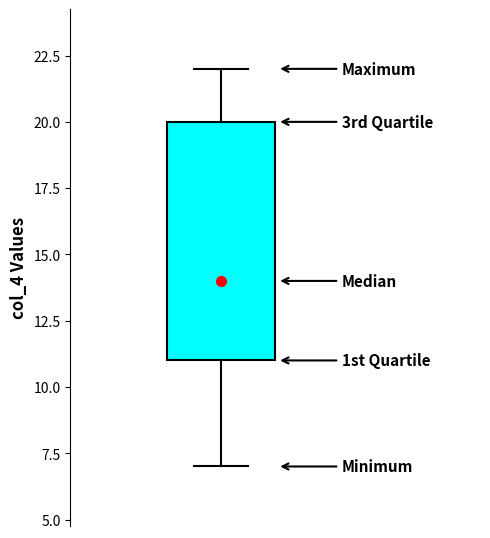

Where is the upper edge of the box on the y-axis? The values are not printed on the chart, so give them approximately, as read against the axis.

20